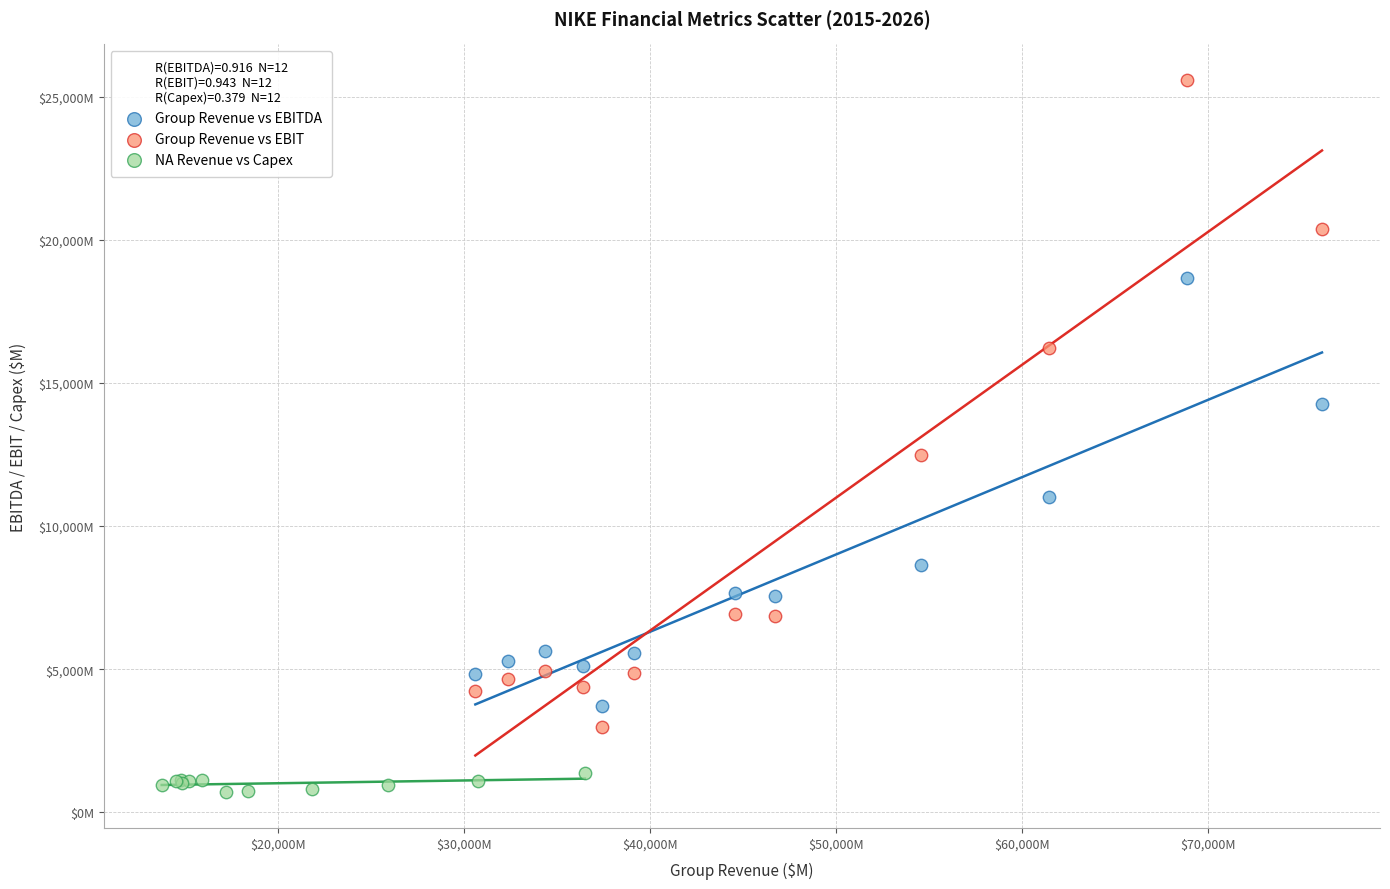

Which series has the largest Y range (max minus min)?

Group Revenue vs EBIT